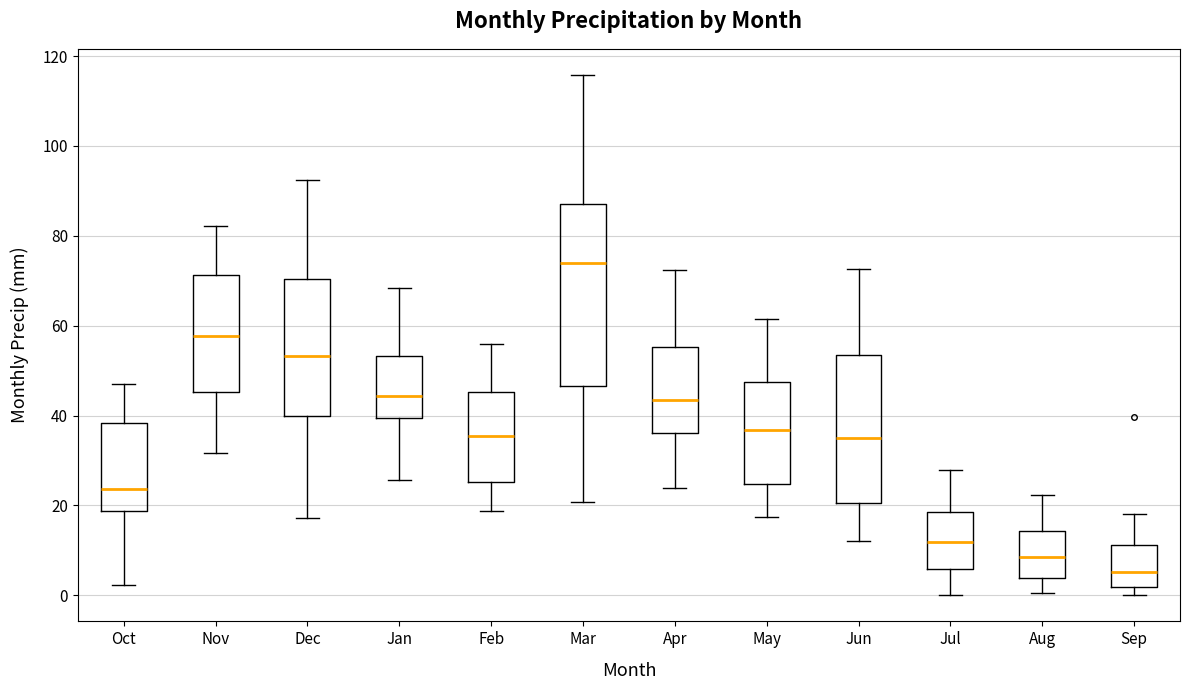

Reading left to right, transcribe this box plot: for each box, give where its median line is, the range the box spans, and where its two whiskers end, as read against the y-axis. The values are not printed on the chart, so give them approximately, as read against the axis.

Oct: median 24, box 18 to 38, whiskers 2 to 46
Nov: median 58, box 46 to 72, whiskers 32 to 82
Dec: median 54, box 40 to 70, whiskers 18 to 92
Jan: median 44, box 40 to 54, whiskers 26 to 68
Feb: median 36, box 26 to 46, whiskers 18 to 56
Mar: median 74, box 46 to 88, whiskers 20 to 116
Apr: median 44, box 36 to 56, whiskers 24 to 72
May: median 36, box 24 to 48, whiskers 18 to 62
Jun: median 34, box 20 to 54, whiskers 12 to 72
Jul: median 12, box 6 to 18, whiskers 0 to 28
Aug: median 8, box 4 to 14, whiskers 0 to 22
Sep: median 6, box 2 to 12, whiskers 0 to 18